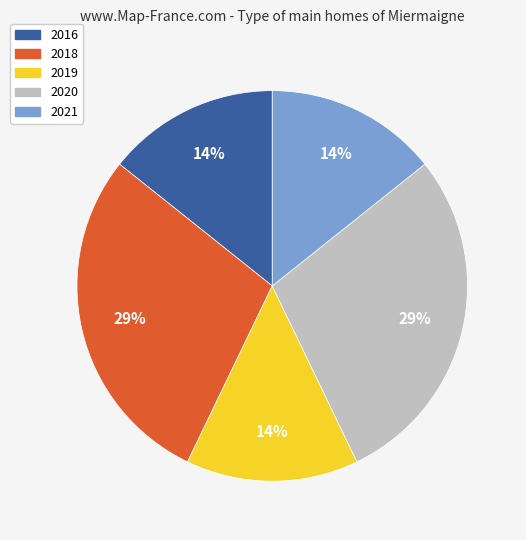

How many segments does this pie chart have?

5